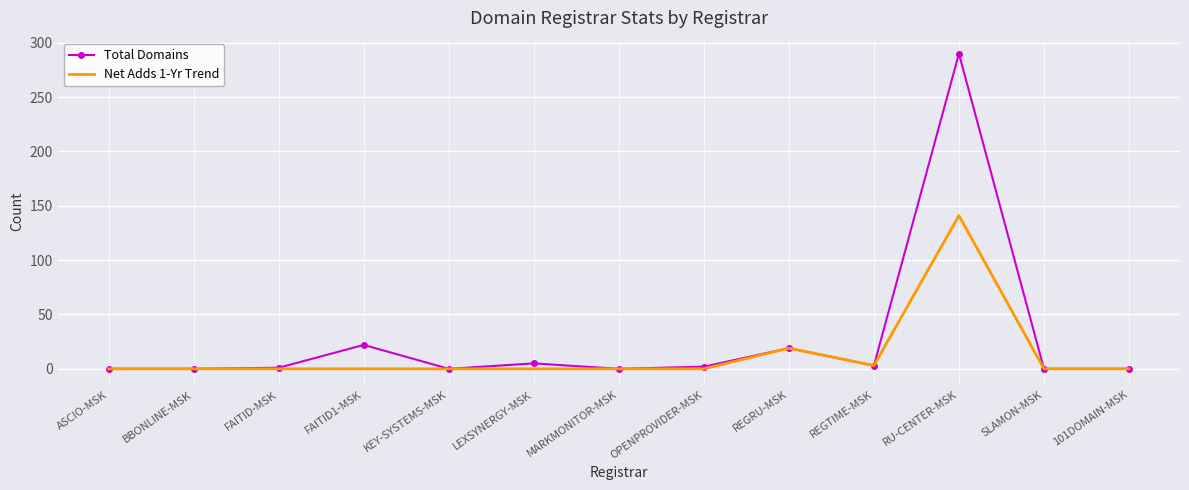

At which category is the sum across all series the highest?

RU-CENTER-MSK